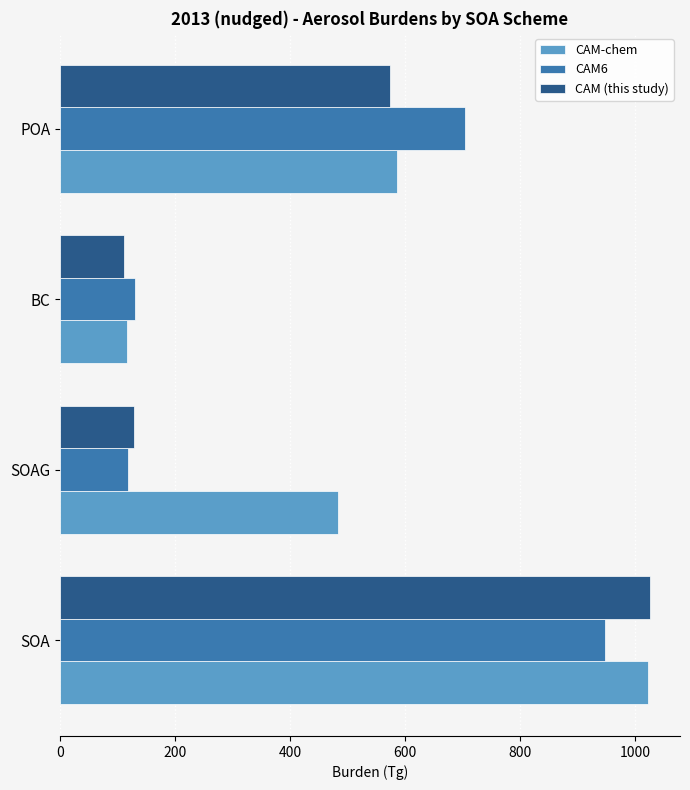

What is the minimum value shown in the chart?

111